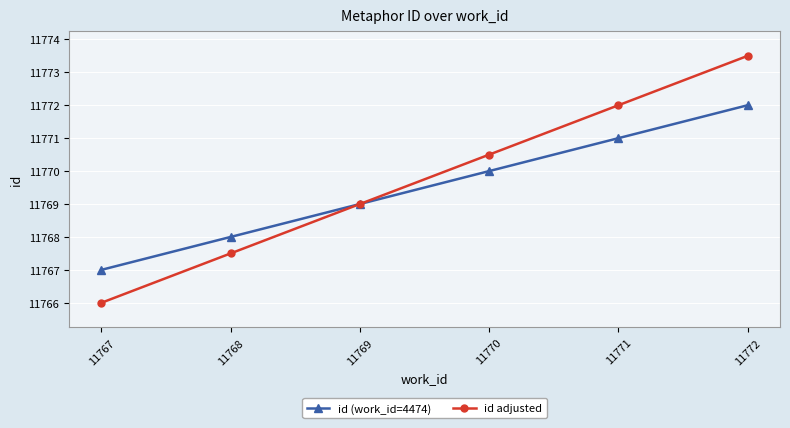

What is the sum of all id adjusted values?

70618.5